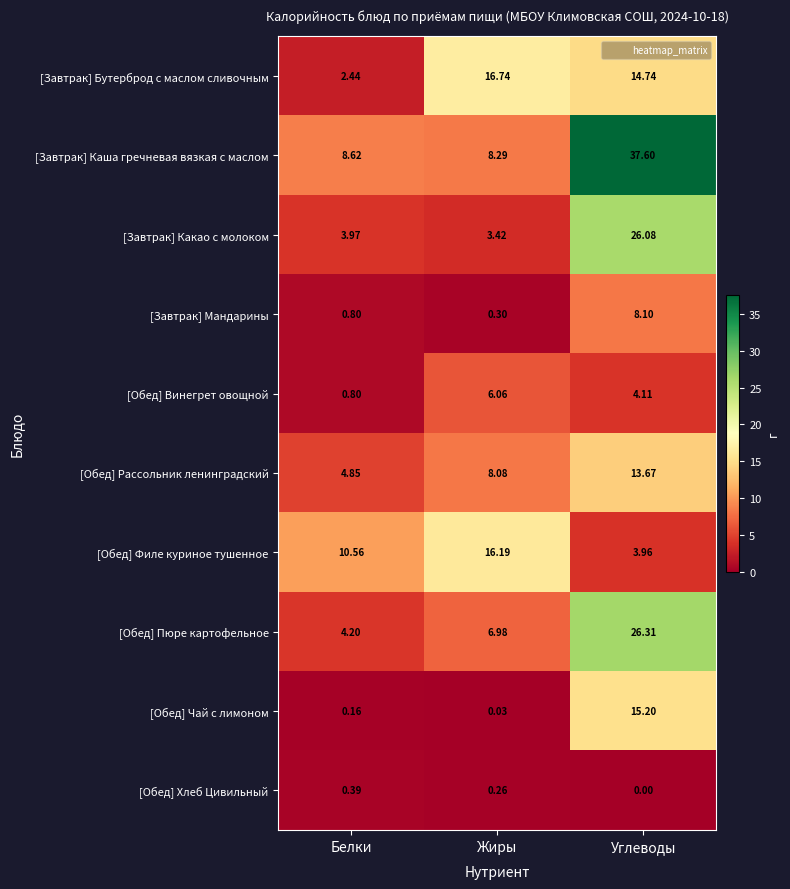

Rank the categories by [Завтрак] Бутерброд с маслом сливочным value from highest to lowest.

Жиры, Углеводы, Белки